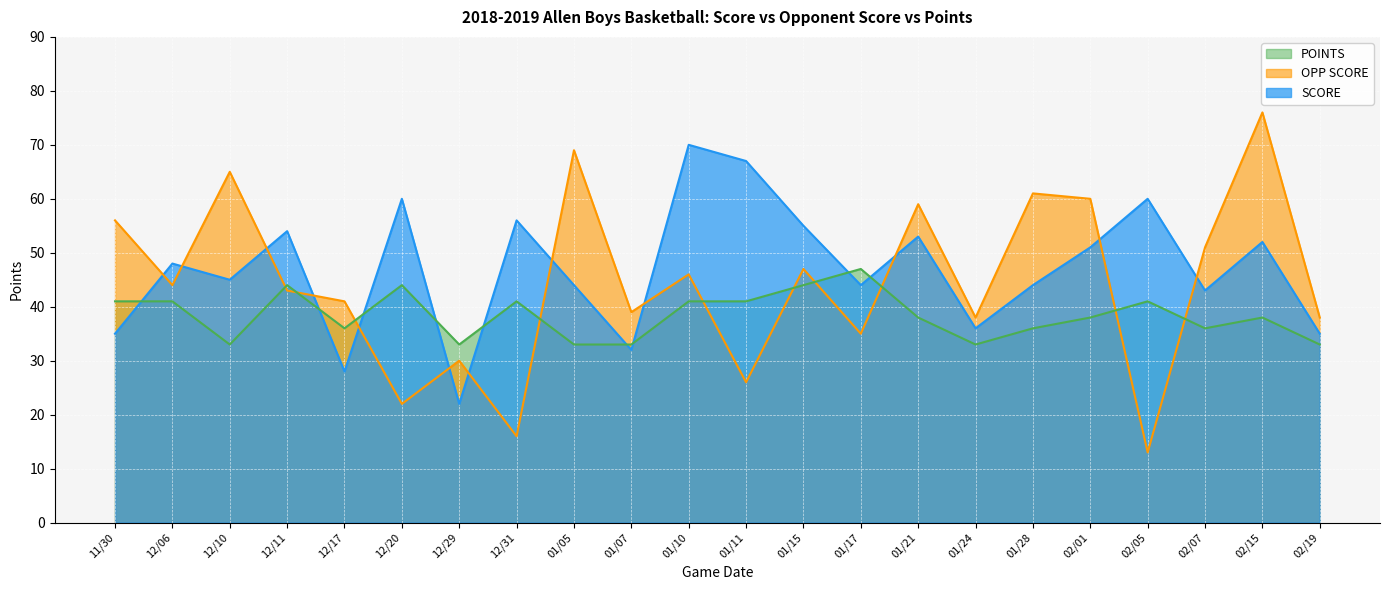

List the series in order of their peak value, lowest first.

POINTS, SCORE, OPP SCORE